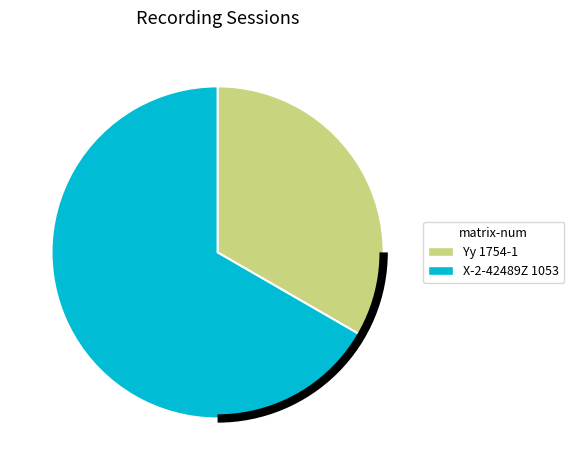

What is the smallest slice in the pie chart?

Yy 1754-1